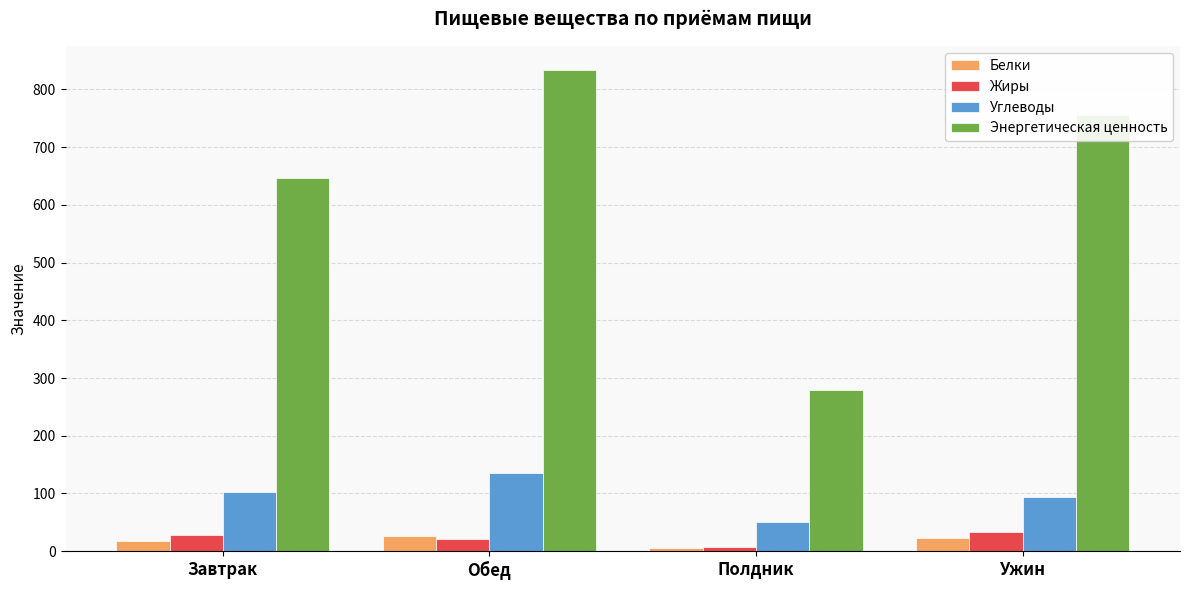

What is the maximum value for Энергетическая ценность?

833.5